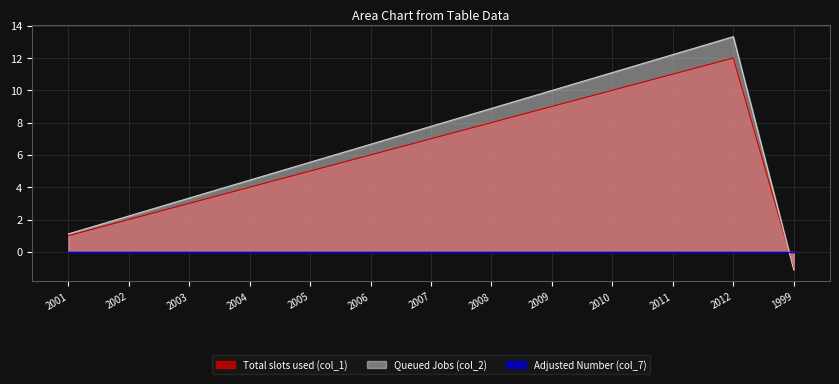

Where do Queued Jobs (col_2) and Total slots used (col_1) first cross each other?

2012 and 1999